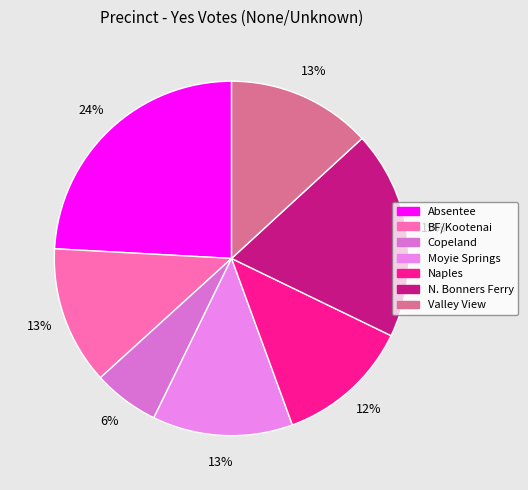

Does N. Bonners Ferry account for over 50% of the chart?

No